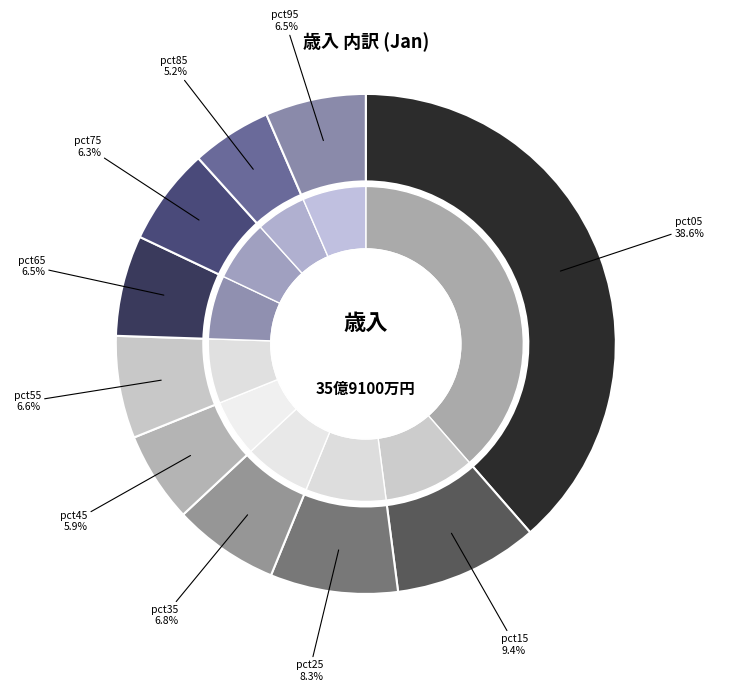

What percentage do pct35 and pct15 together represent?

16.2%